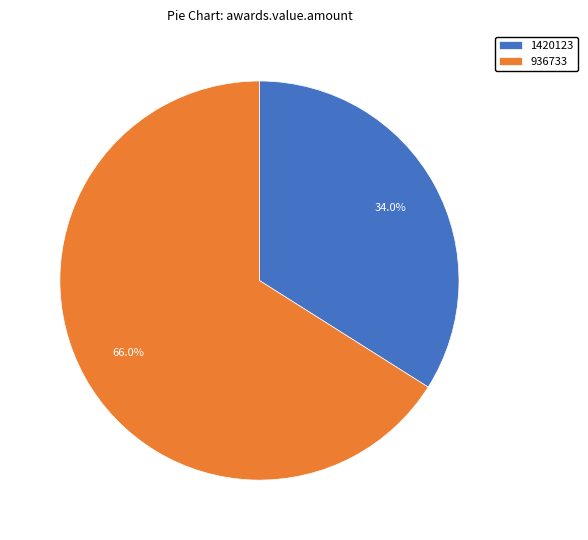

The 1420123 slice represents 34% of the pie. True or false?

True